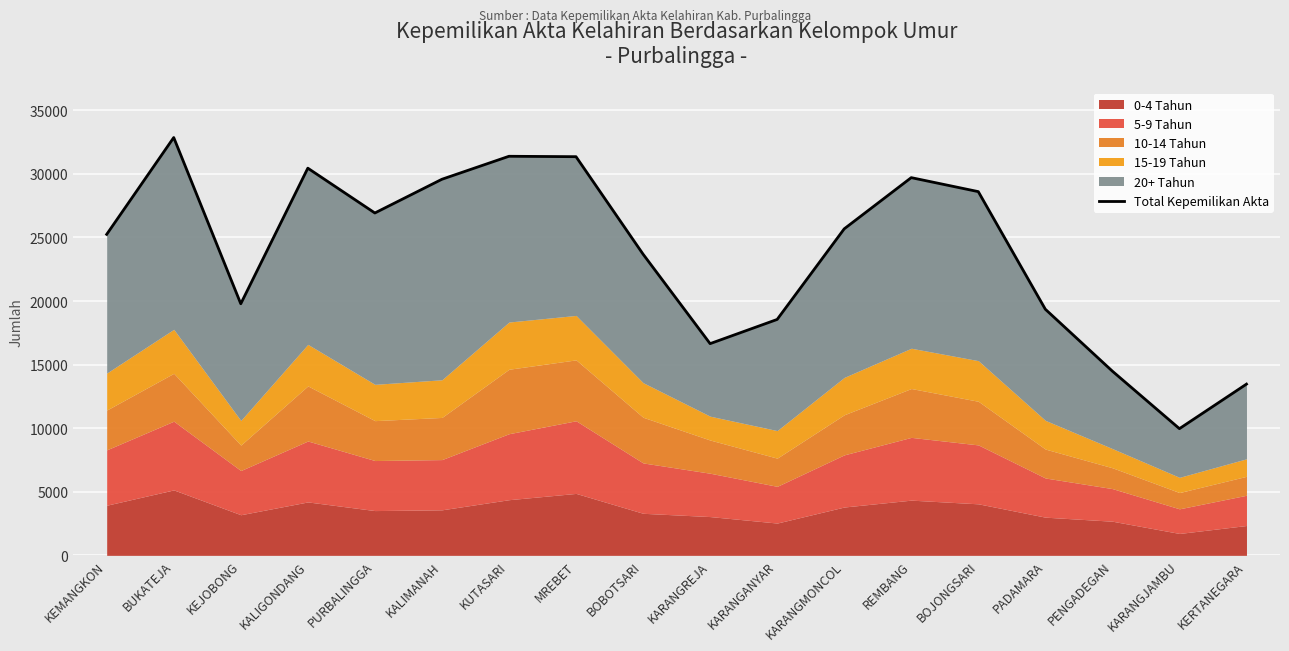

The chart shows a value of 23687 at BOBOTSARI. True or false?

True